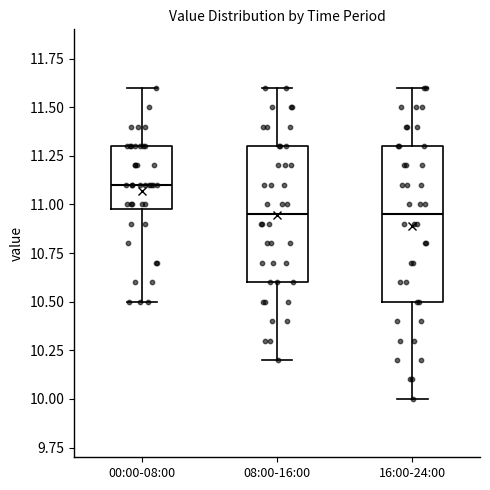

Reading left to right, read every box against the y-axis: the position of its median line, the range the box covers, and the ends of its whiskers. The values are not printed on the chart, so give them approximately, as read against the axis.

00:00-08:00: median 11.10, box 11.00 to 11.30, whiskers 10.50 to 11.60
08:00-16:00: median 10.95, box 10.60 to 11.30, whiskers 10.20 to 11.60
16:00-24:00: median 10.95, box 10.50 to 11.30, whiskers 10.00 to 11.60